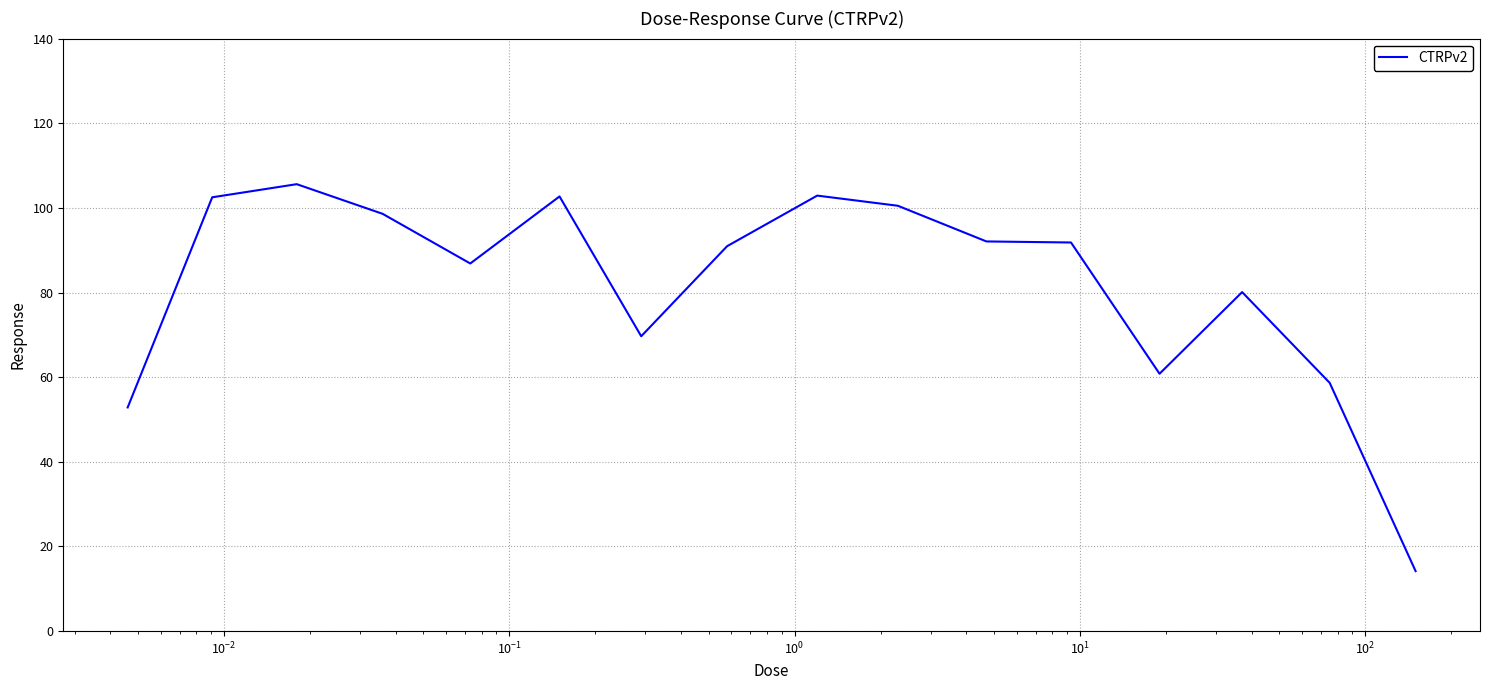

What is the difference between the maximum and minimum values?

91.4